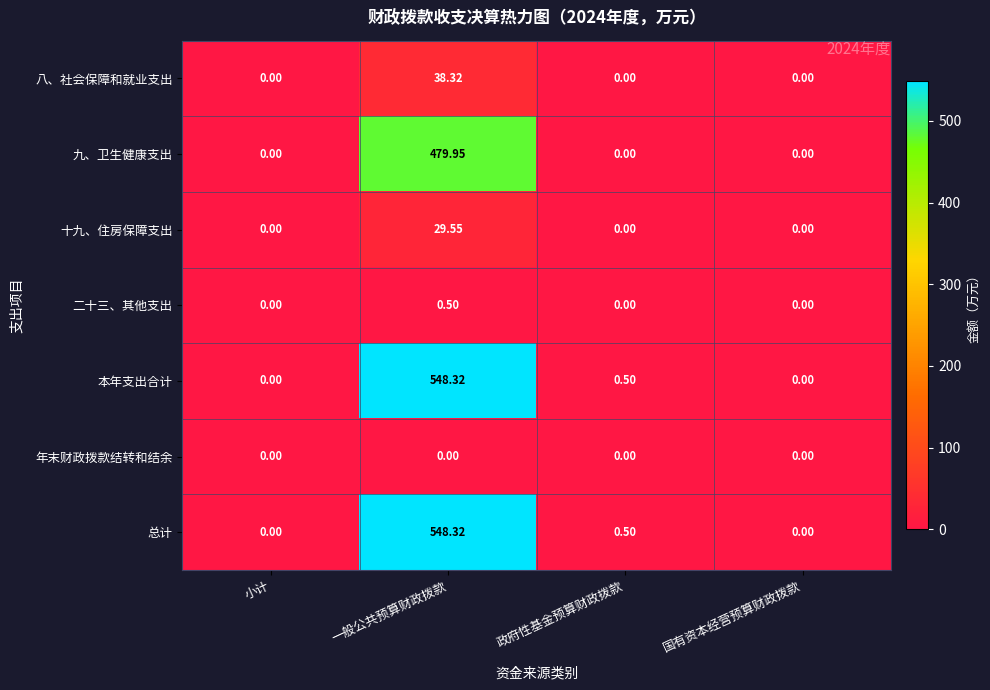

At which category is the sum across all series the highest?

一般公共预算财政拨款